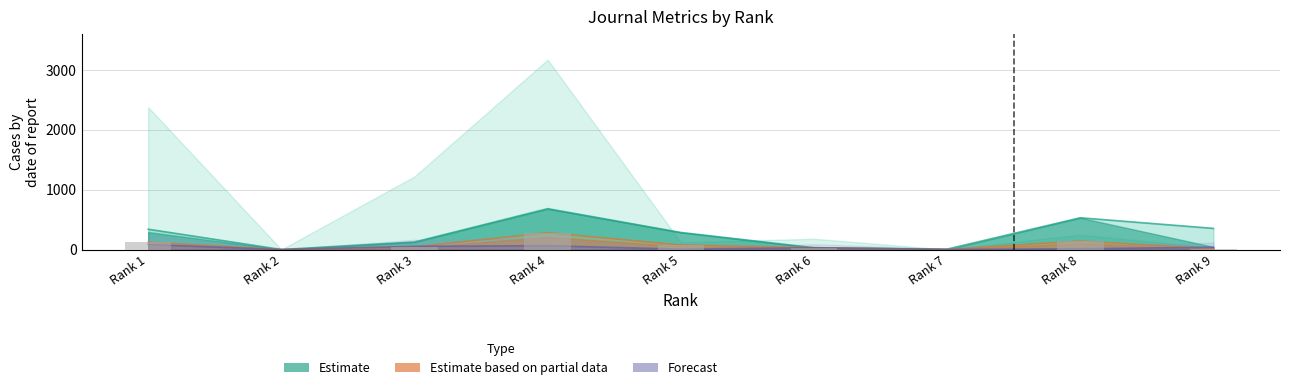

What is the difference between the highest and lowest values at Rank 5?

279